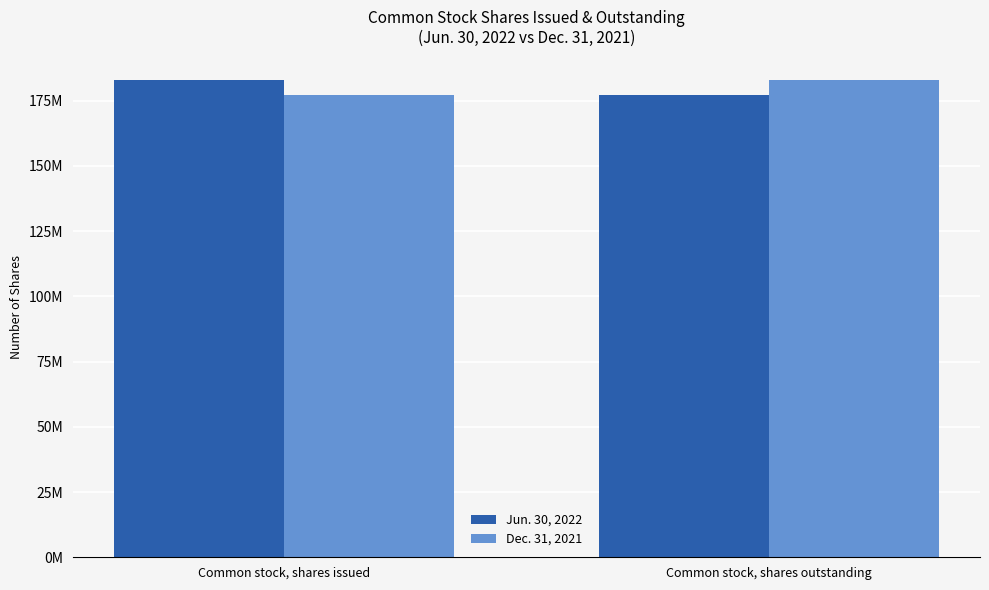

Between Common stock, shares issued and Common stock, shares outstanding, which series saw the biggest shift?

Jun. 30, 2022